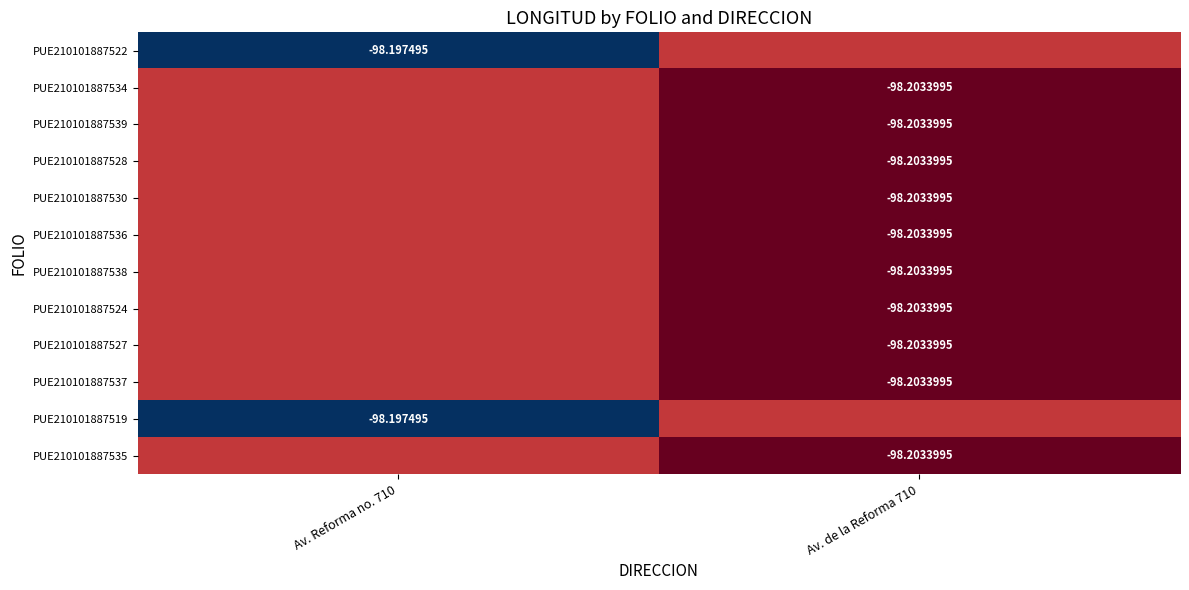

List the labels in order of PUE210101887519 value, smallest first.

Av. de la Reforma 710, Av. Reforma no. 710